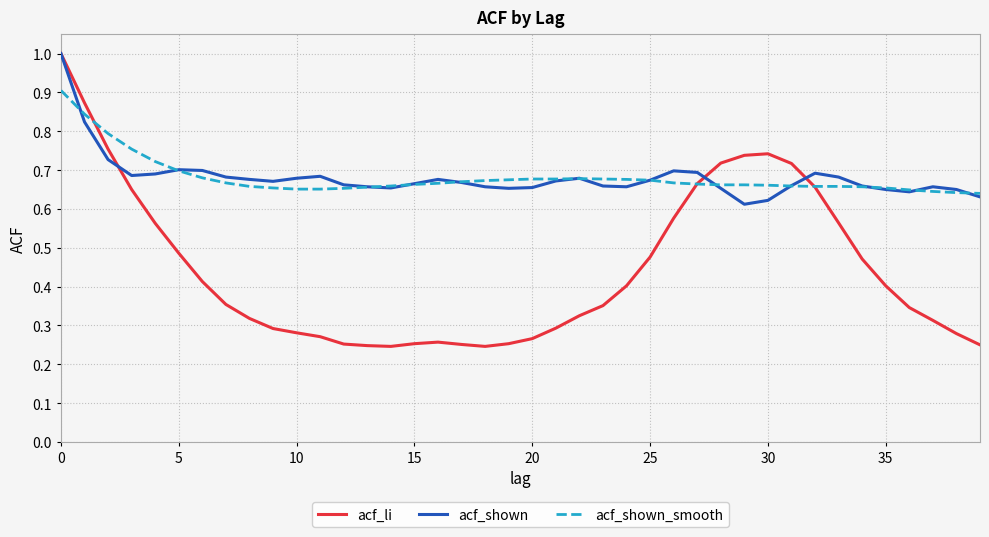

What is the greatest value displayed?

1.0